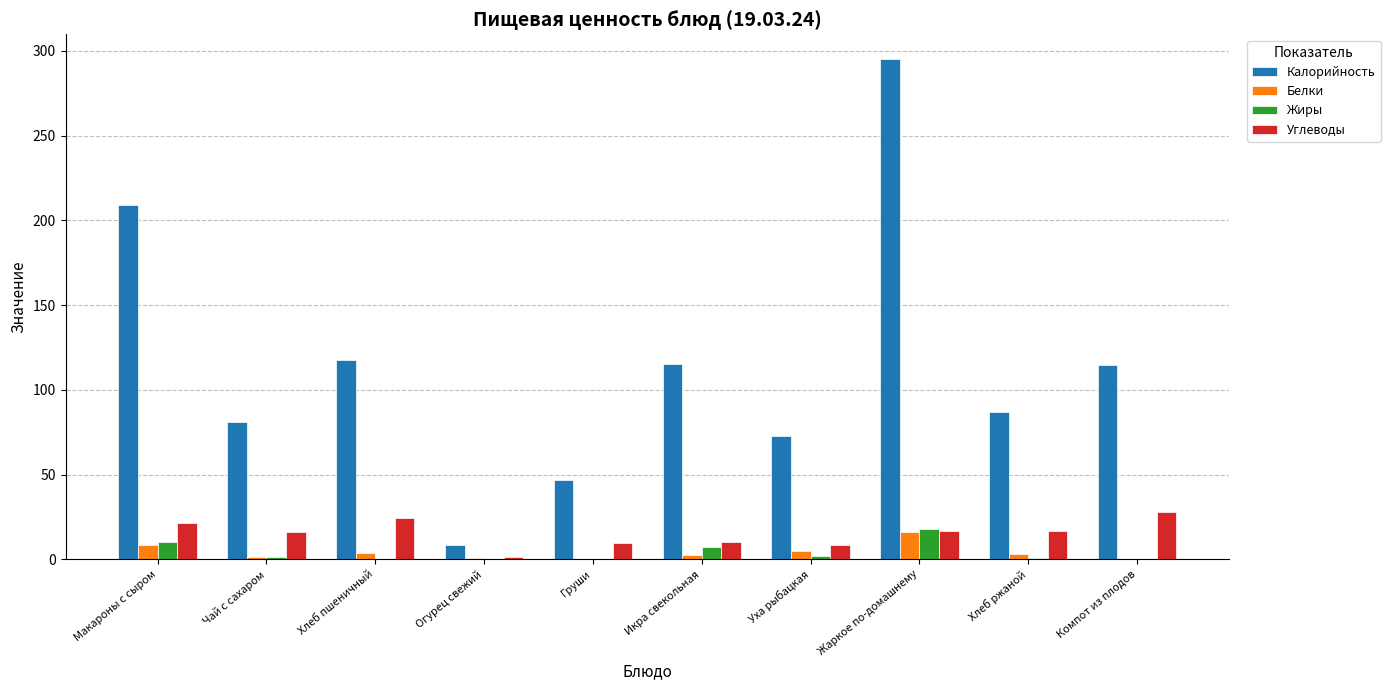

What is the sum of all Углеводы values?

153.2